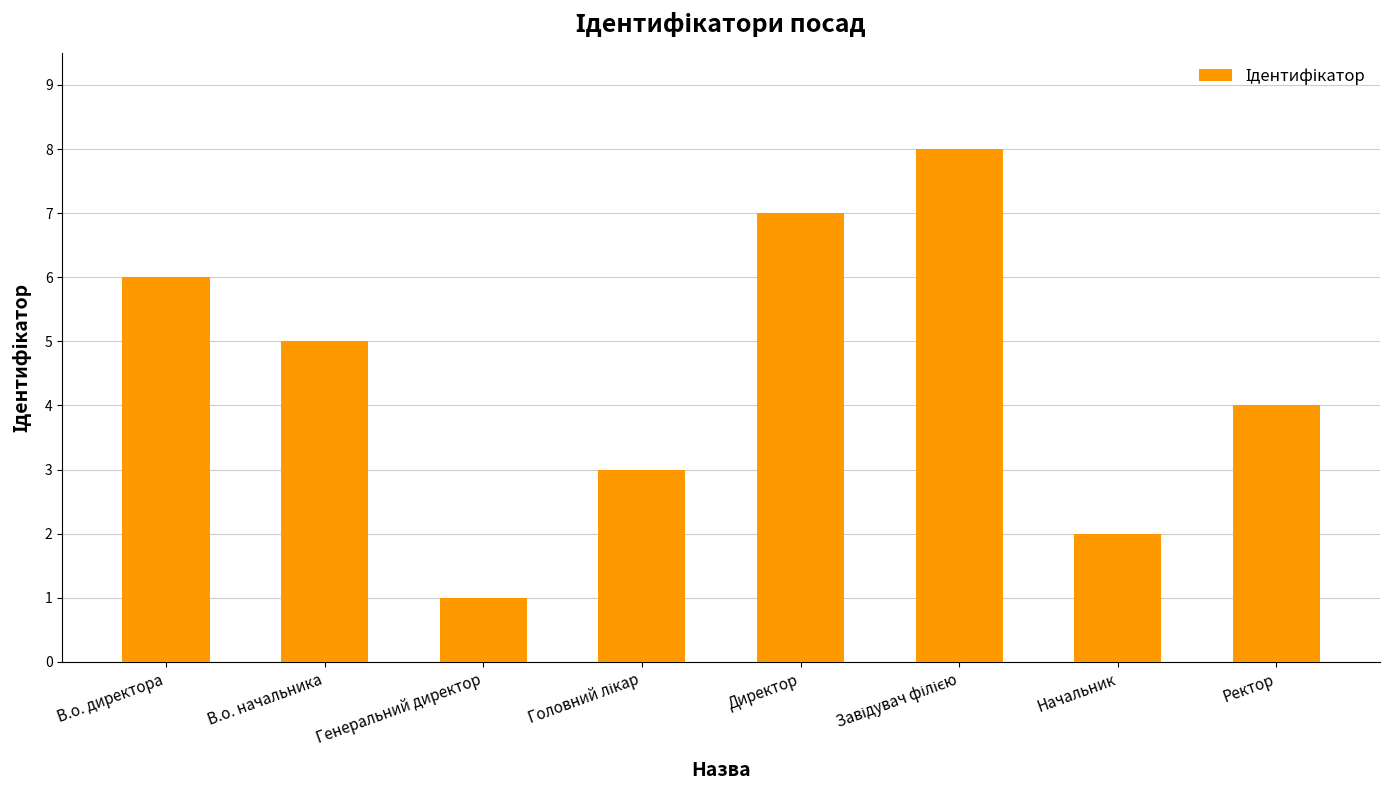

How many values are between 3 and 7?

5